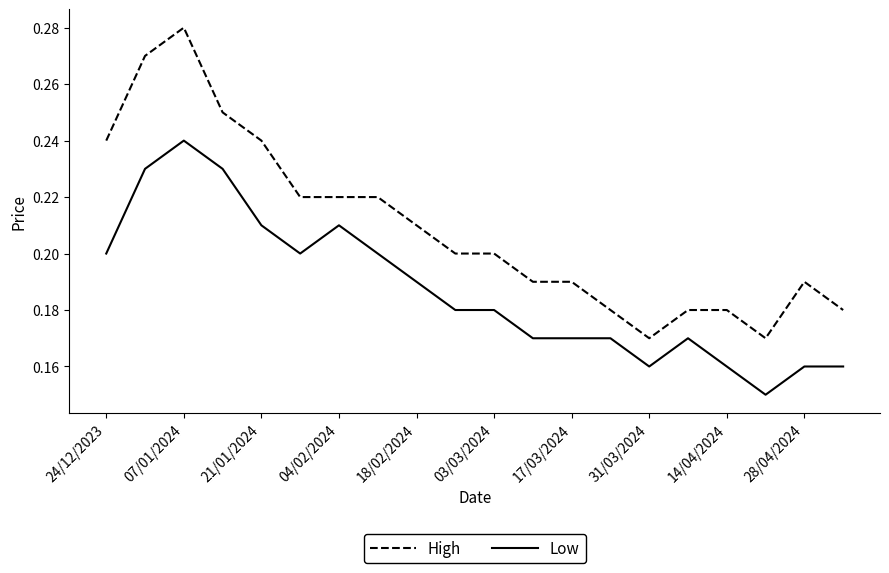

True or false: High and Low cross at least once.

False